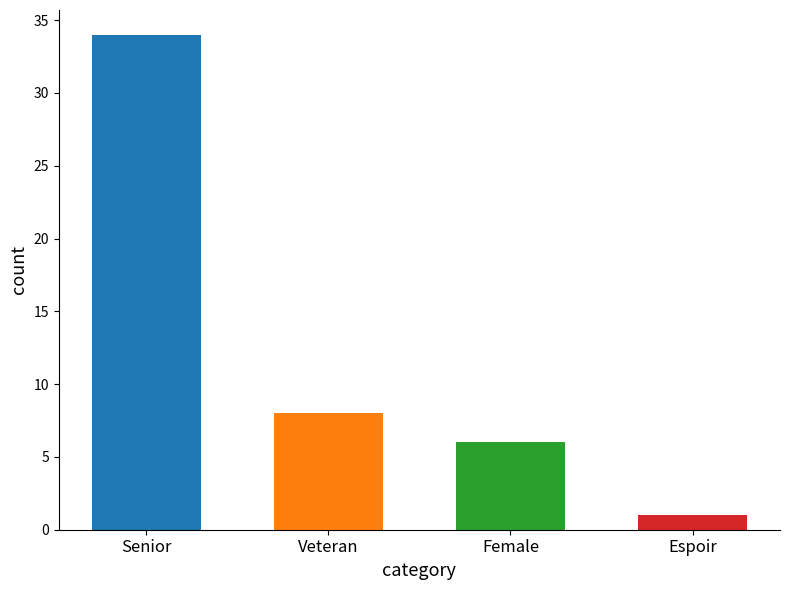

Rank the categories by value from highest to lowest.

Senior, Veteran, Female, Espoir